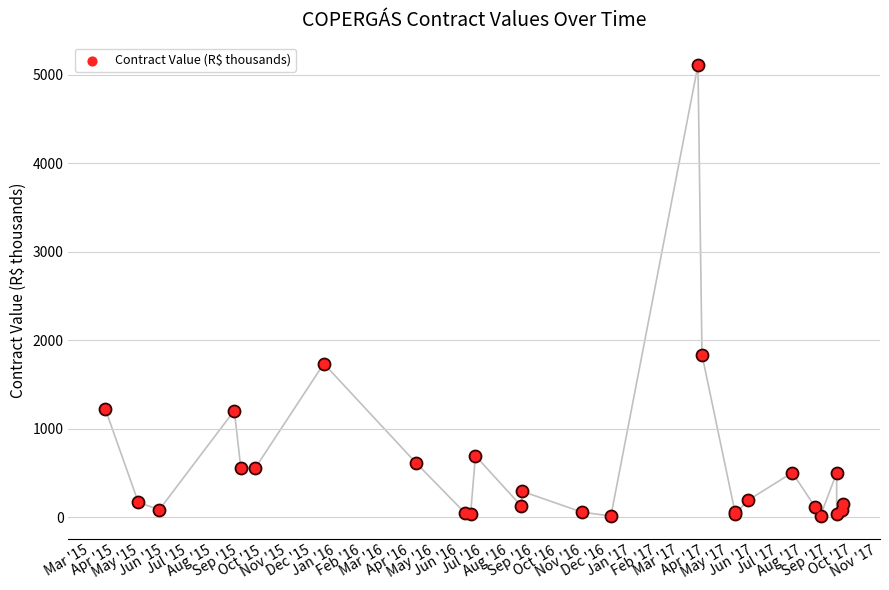

What is the change in value from Mar '15 to Sep '16?

-1187.8